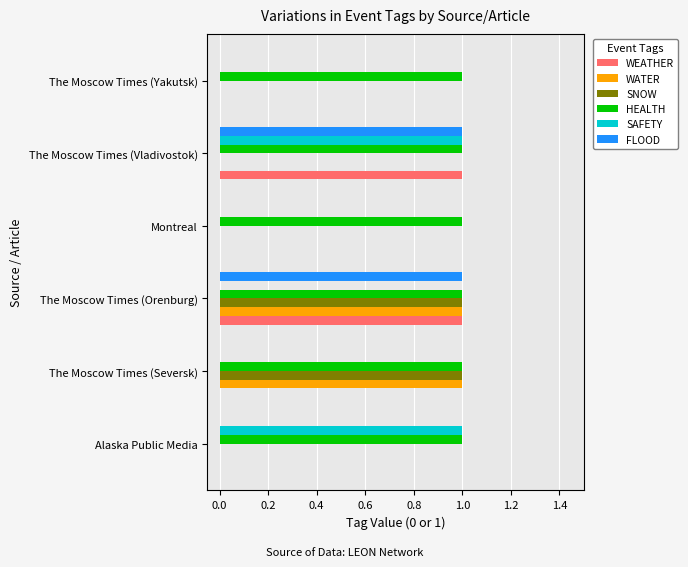

The value of SNOW at Alaska Public Media is 0. True or false?

True